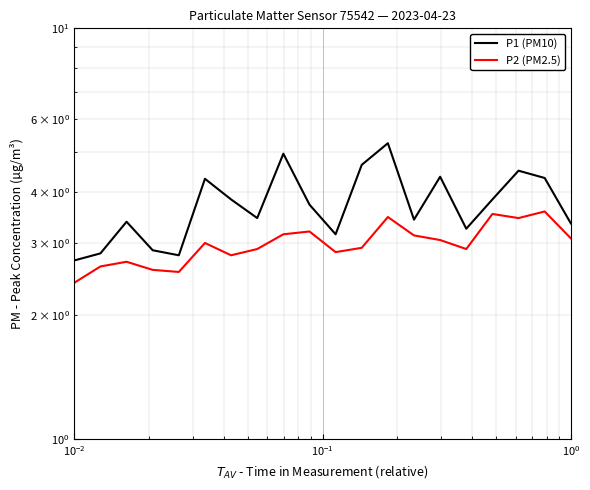

How many data points does each series have?

20